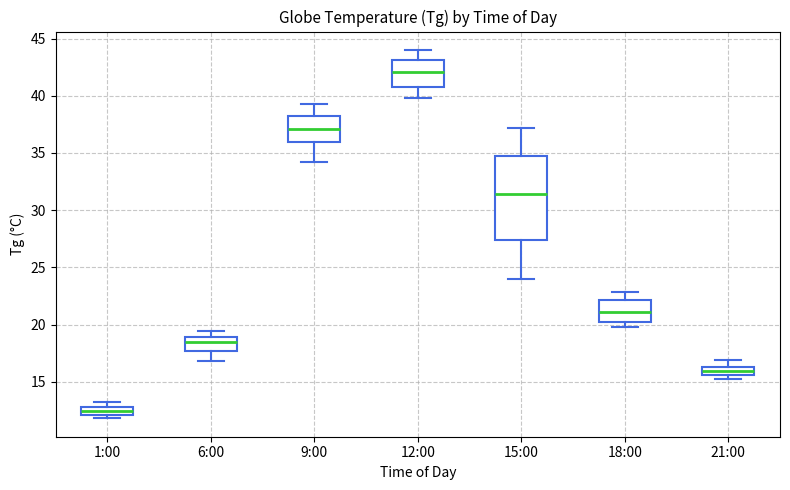

Comparing the boxes themselves (not the whiskers), which one is the tallest?

15:00